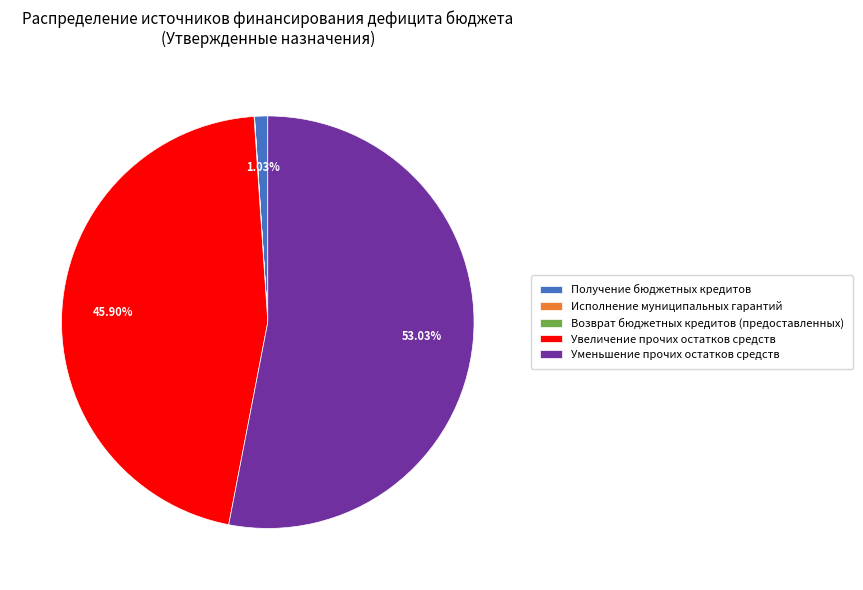

Do Получение бюджетных кредитов and Увеличение прочих остатков средств together represent more than half of the pie?

No